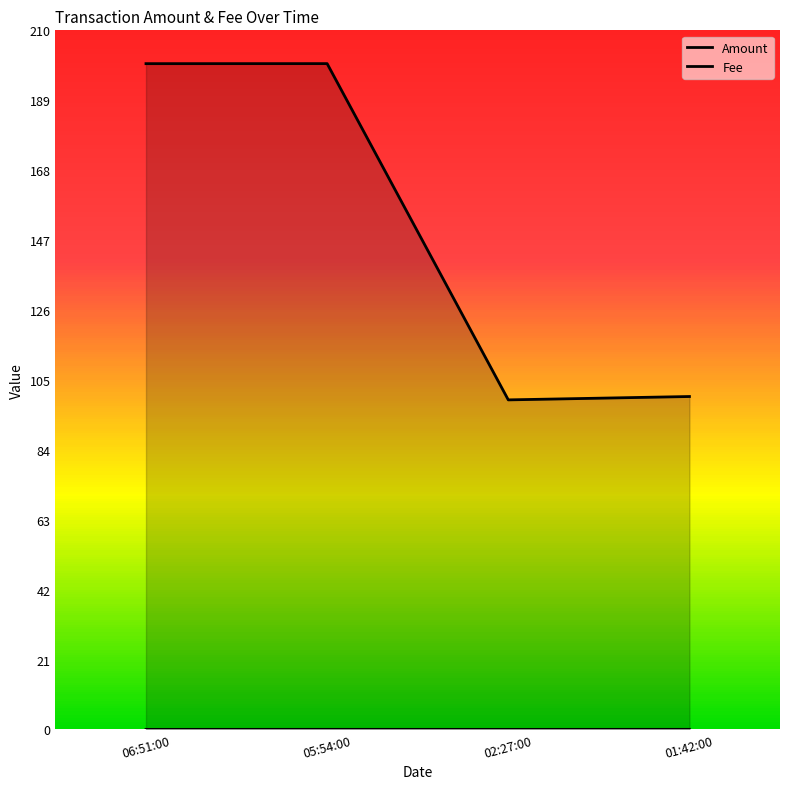

Rank the series by their maximum value, from highest to lowest.

Amount, Fee